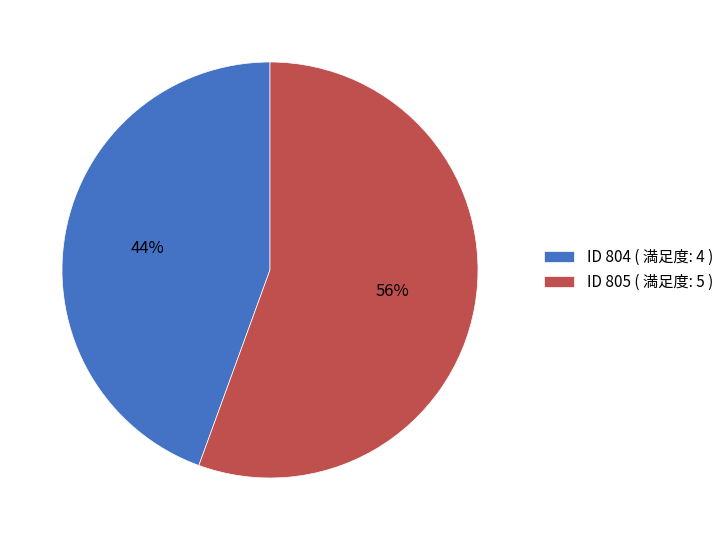

Is the sum of ID 805 ( 満足度: 5 ) and ID 804 ( 満足度: 4 ) greater than half?

Yes